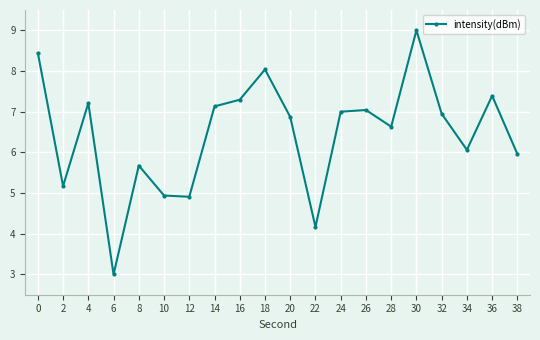

Reading left to right, what are all the values shown in this chart?

8.4	5.2	7.2	3.0	5.7	4.9	4.9	7.1	7.3	8.0	6.9	4.2	7.0	7.0	6.6	9.0	6.9	6.1	7.4	6.0